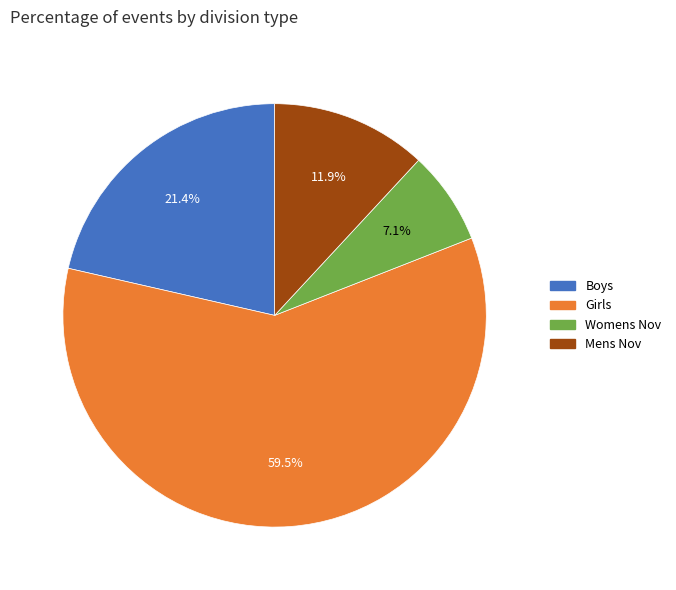

Is there any slice that represents more than half of the pie?

Yes